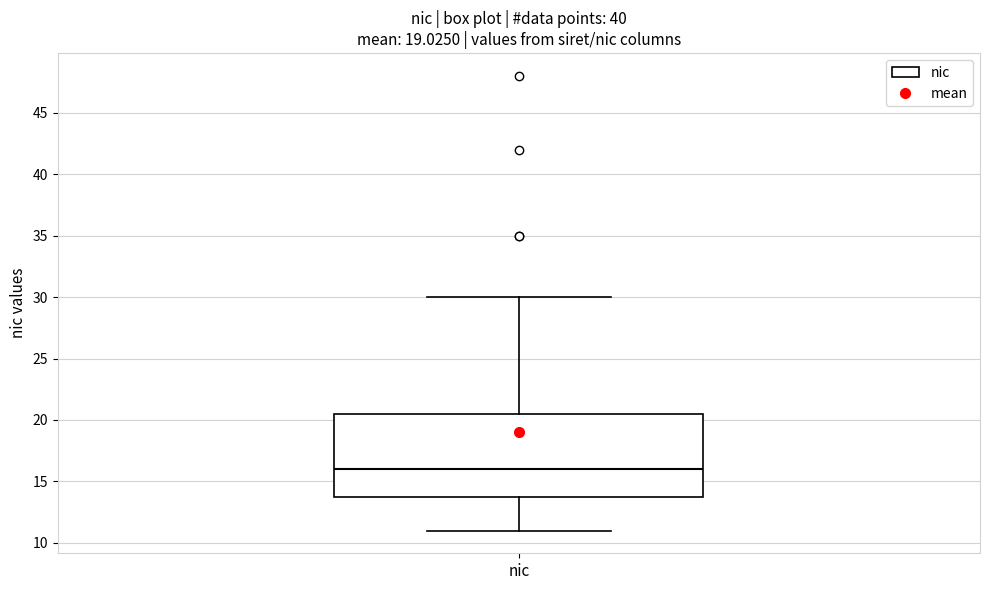

Read this box plot against the y-axis: the position of the median line, the range covered by the box, and the ends of both whiskers. The values are not printed on the chart, so give them approximately, as read against the axis.

median 16.0, box 14.0 to 20.5, whiskers 11.0 to 30.0